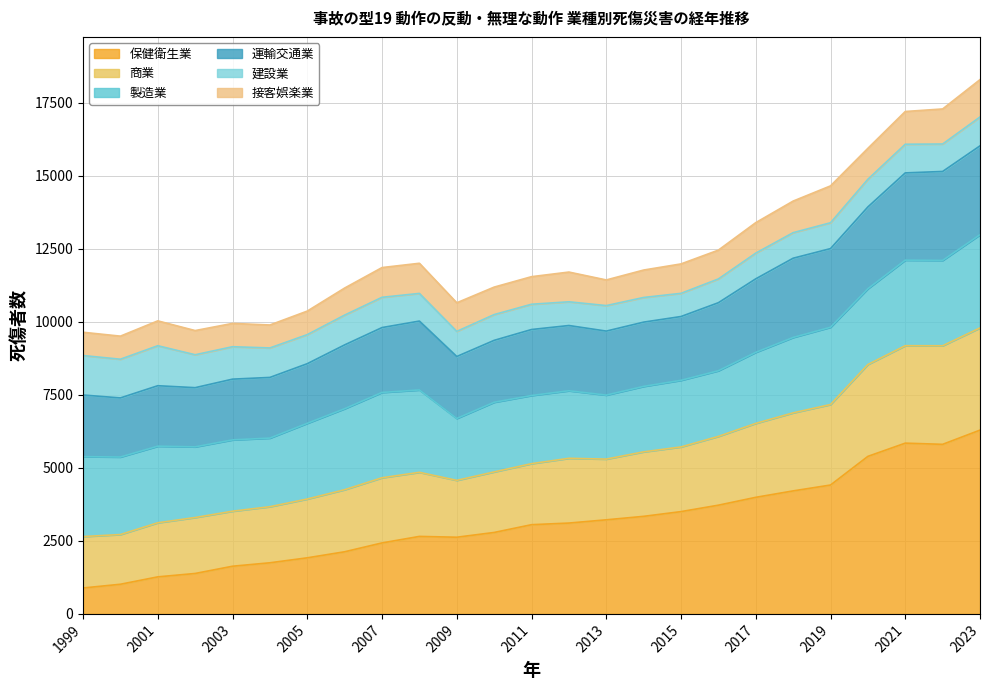

Rank the categories by 保健衛生業 value from highest to lowest.

2023, 2021, 2022, 2020, 2019, 2018, 2017, 2016, 2015, 2014, 2013, 2012, 2011, 2010, 2008, 2009, 2007, 2006, 2005, 2004, 2003, 2002, 2001, 2000, 1999